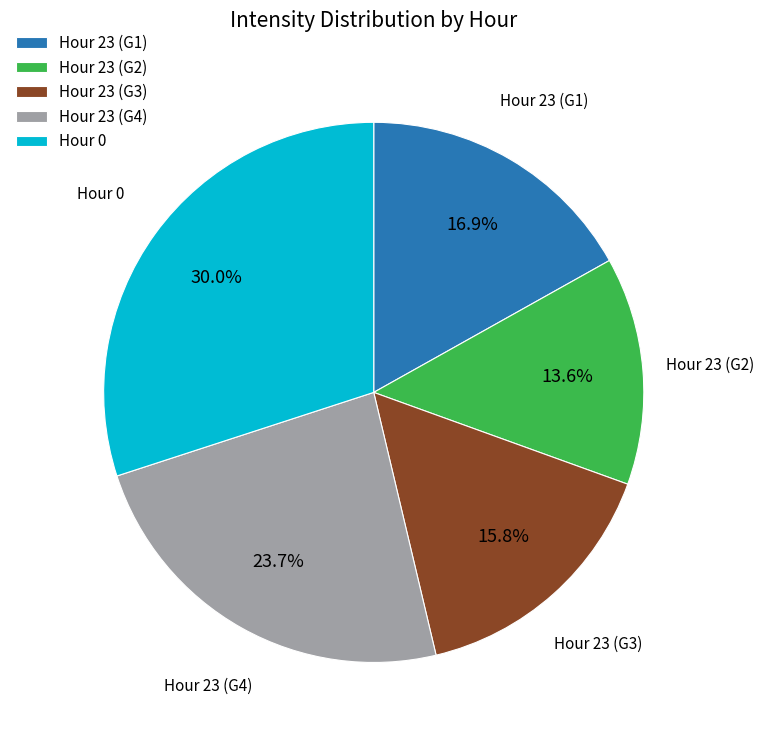

Does Hour 23 (G3) represent more than half of the total?

No